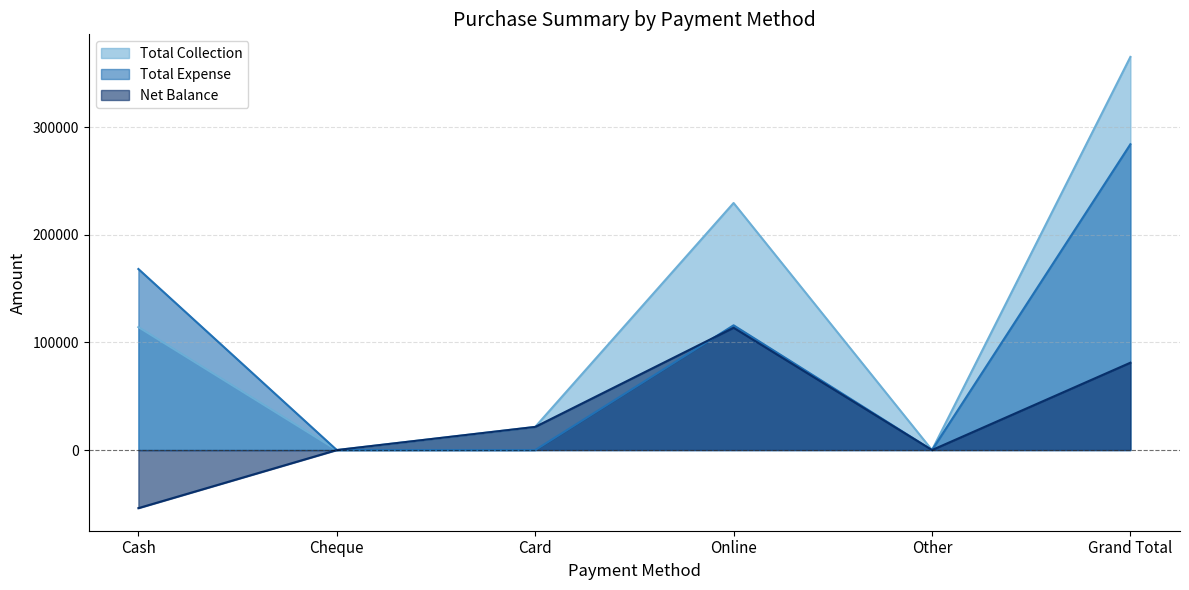

What is the spread (max minus min) of values at Online?

115882